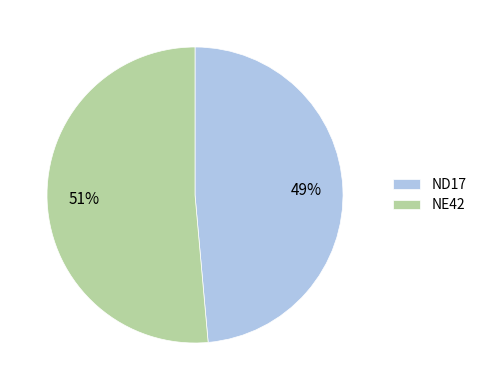

To the nearest percent, what is the combined percentage of NE42 and ND17?

100%